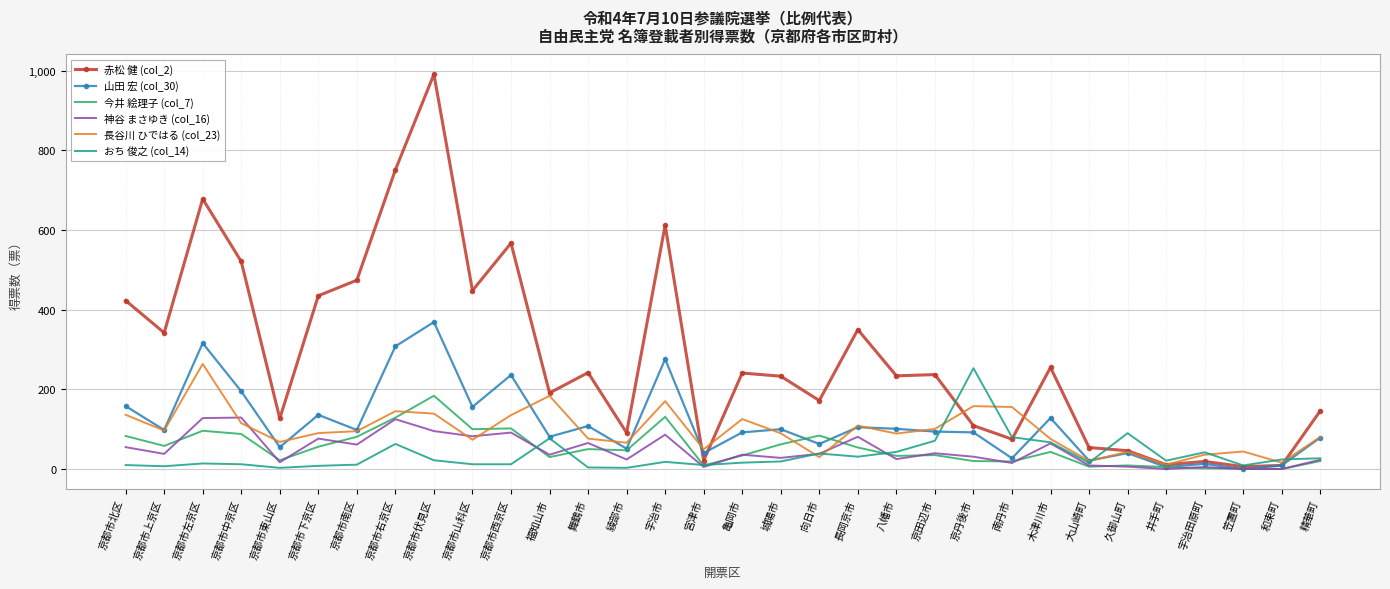

Is the value of 長谷川 ひではる (col_23) at 京都市東山区 greater than the value of 山田 宏 (col_30) at 井手町?

Yes